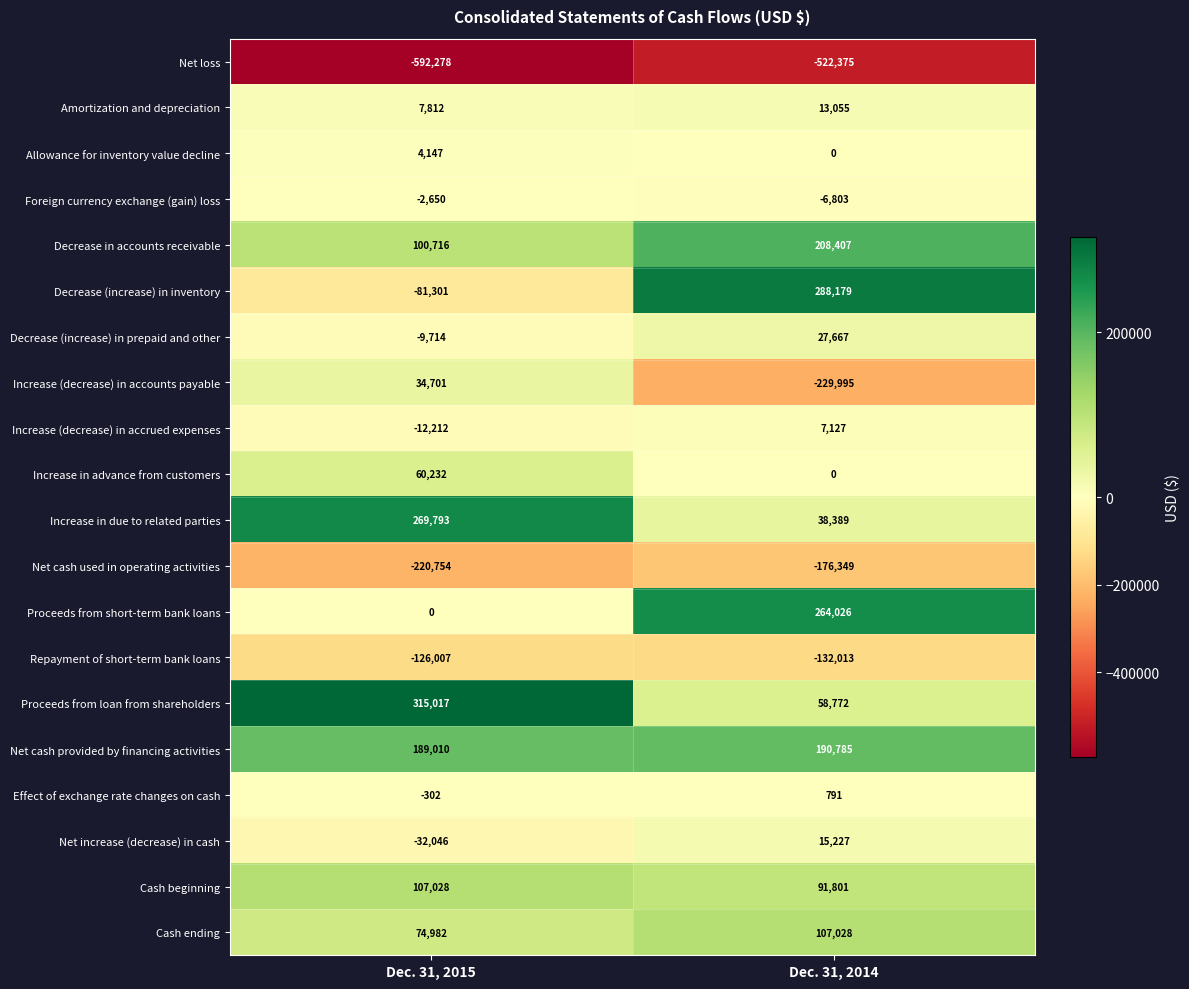

What is the difference between the highest and lowest values at Dec. 31, 2014?

810554